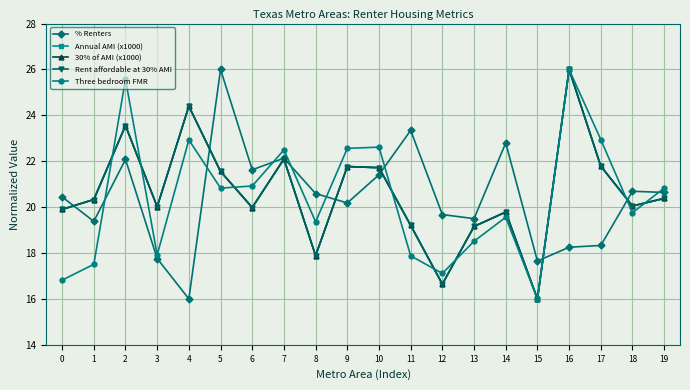

At which category is the sum across all series the highest?

16